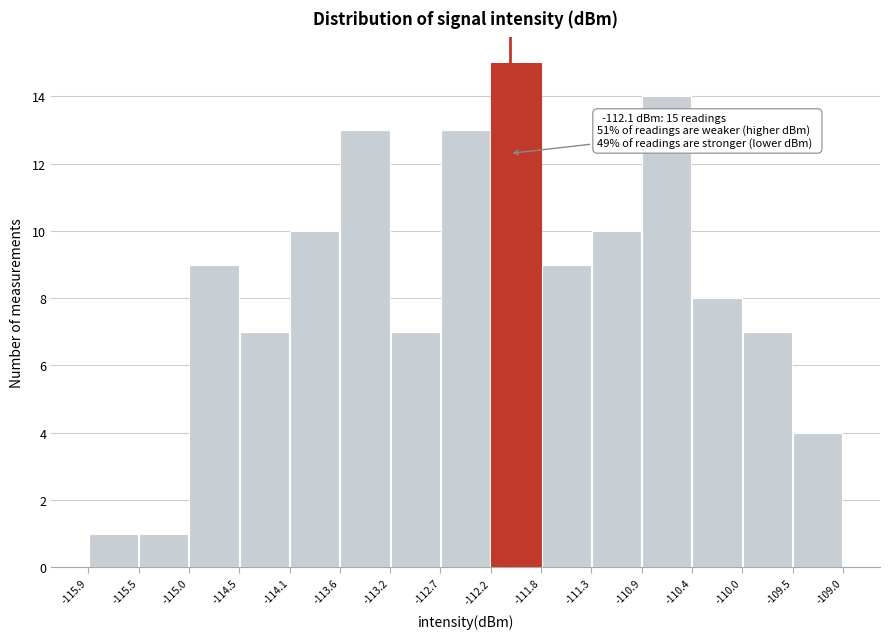

Which range on the x-axis has the tallest bar?

-112.2 to -111.8